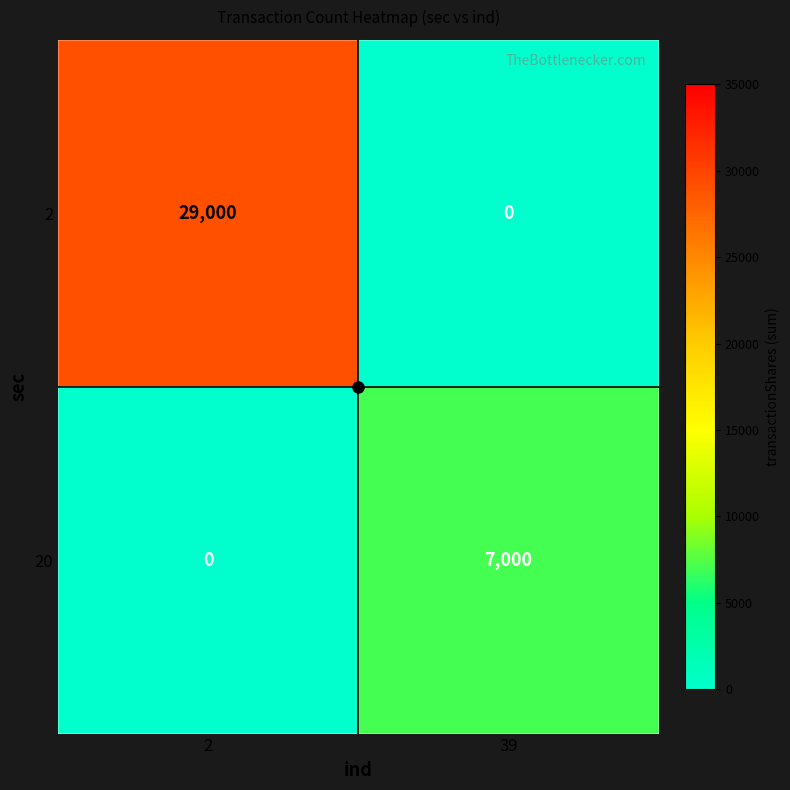

What is the difference between the maximum and minimum values in the 20 series?

7000